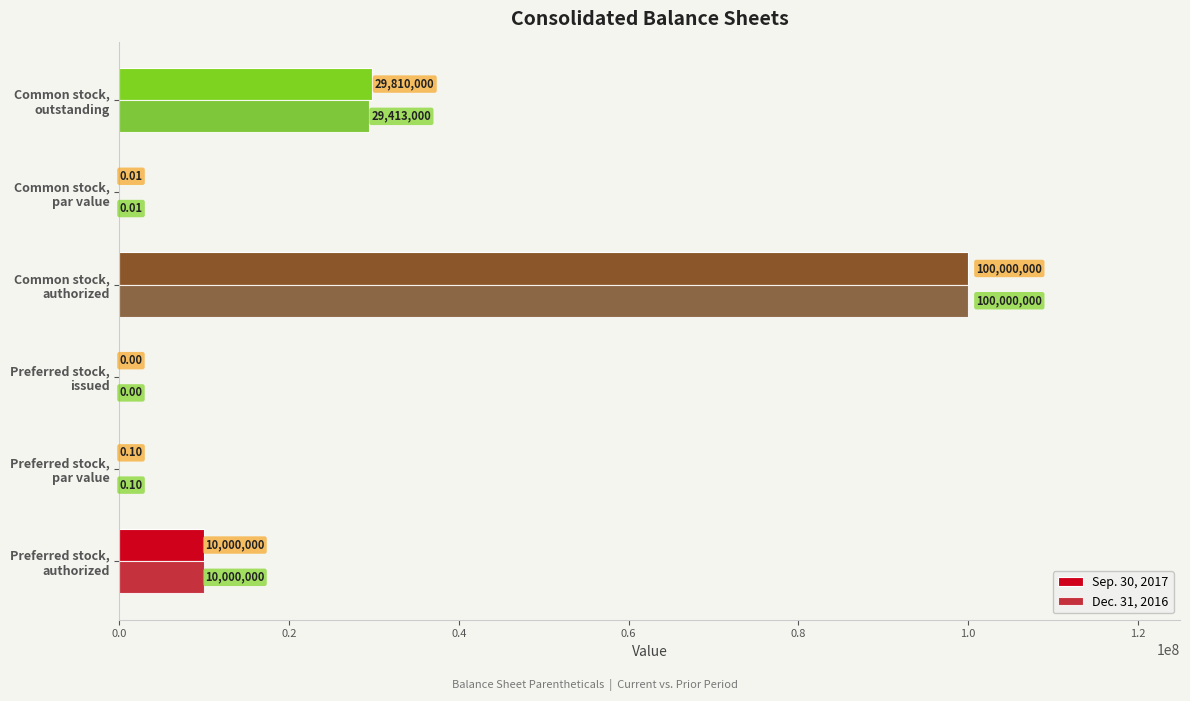

Count the number of categories in the chart.

6